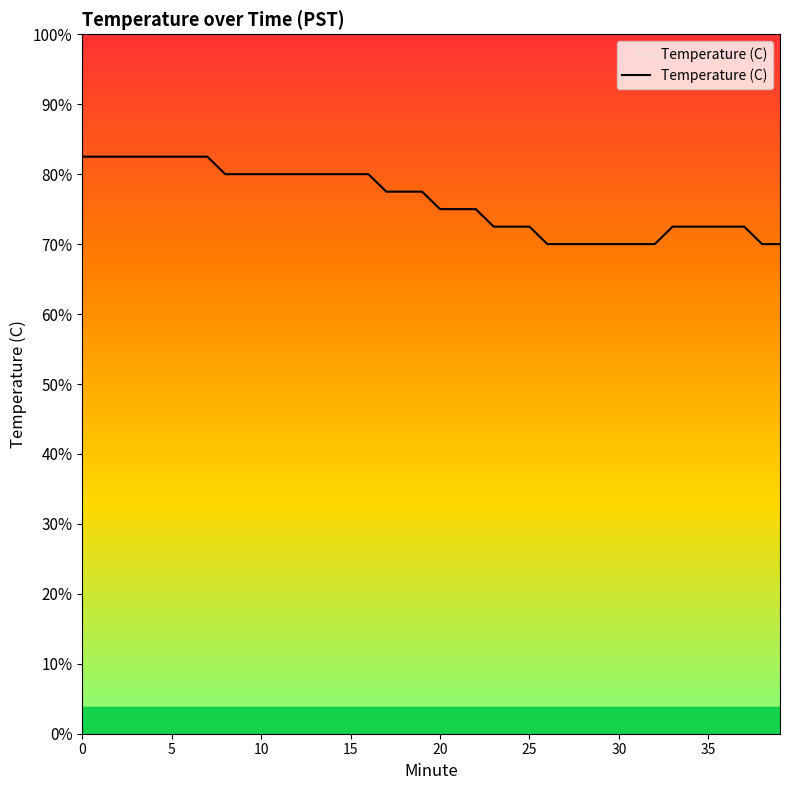

Does the chart have visible grid lines?

No